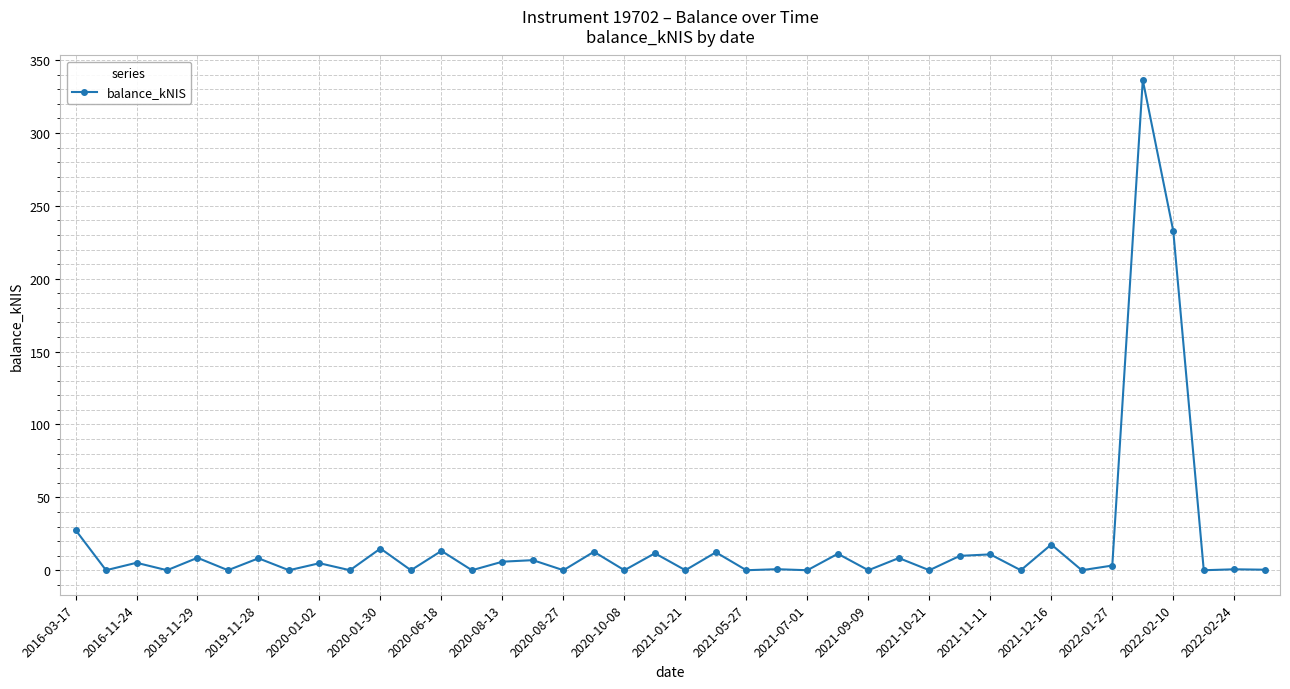

How many values are below 3?

20